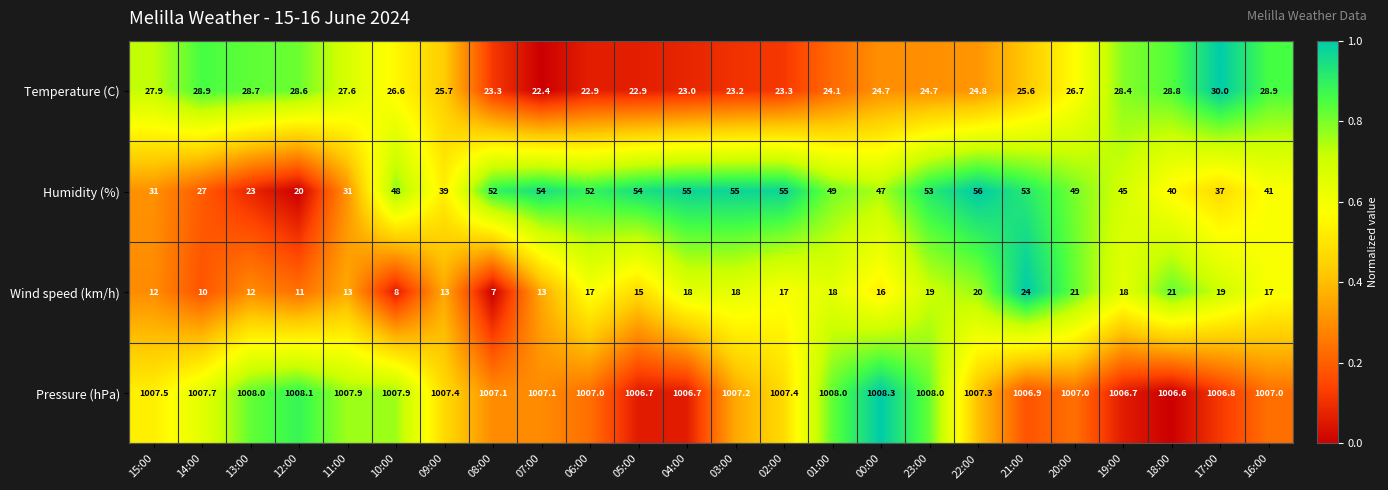

Which series changed the most between 07:00 and 20:00?

Wind speed (km/h)